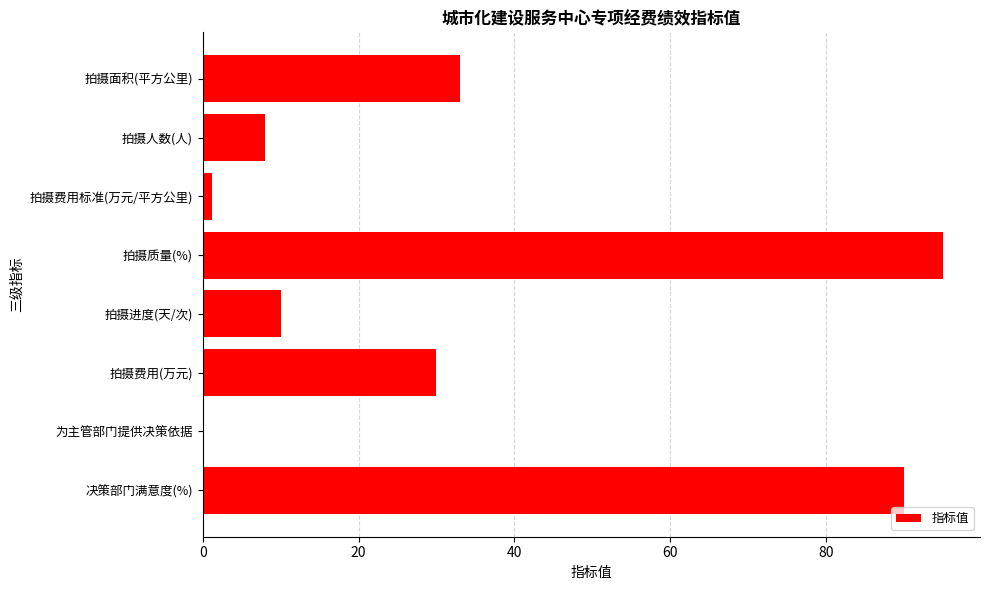

The chart shows a value of 90.0 at 决策部门满意度(%). True or false?

True